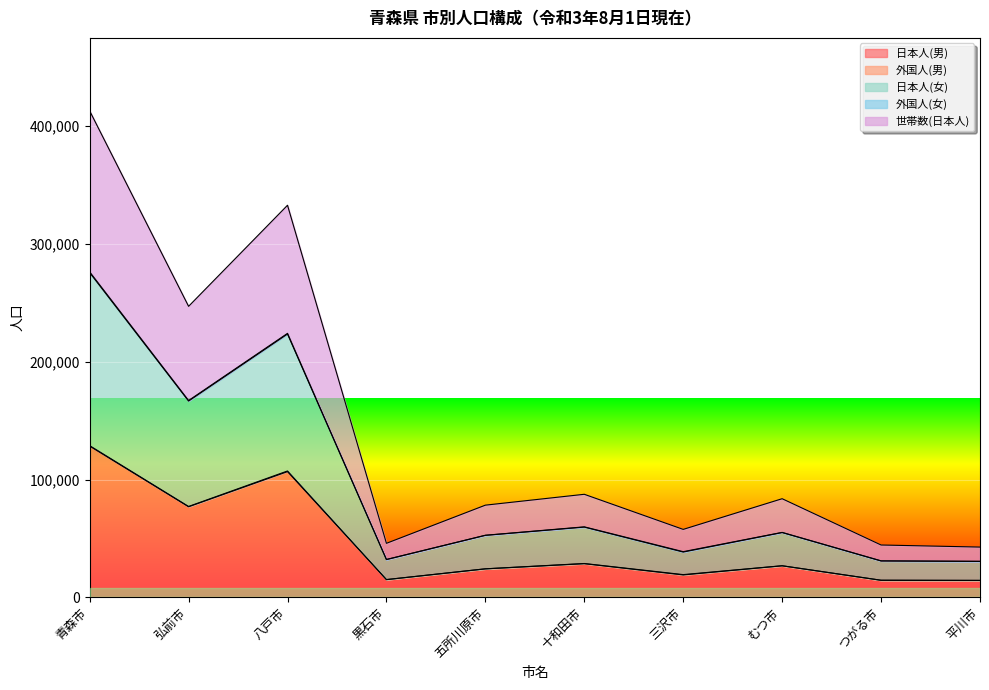

At which category is the sum across all series the highest?

青森市